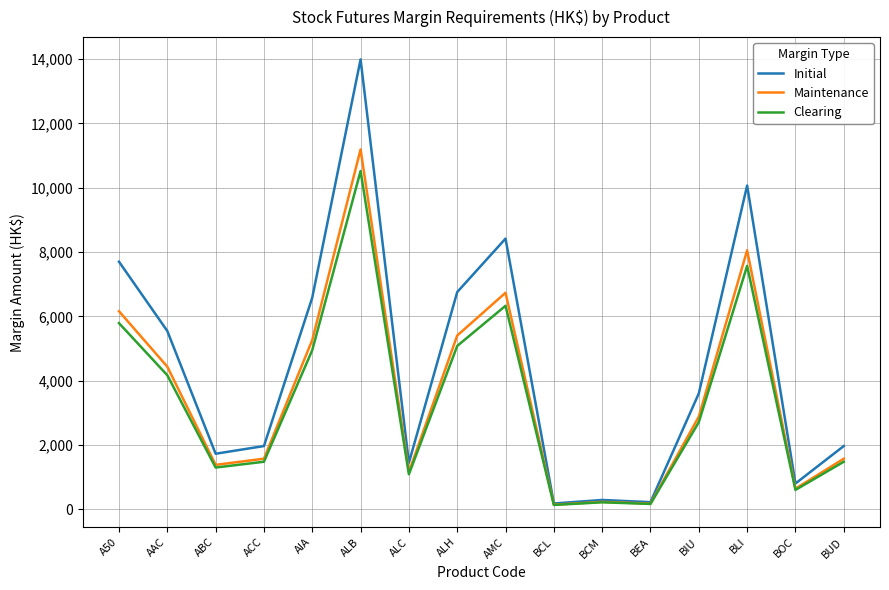

The value of Maintenance at ACC is 689. True or false?

False